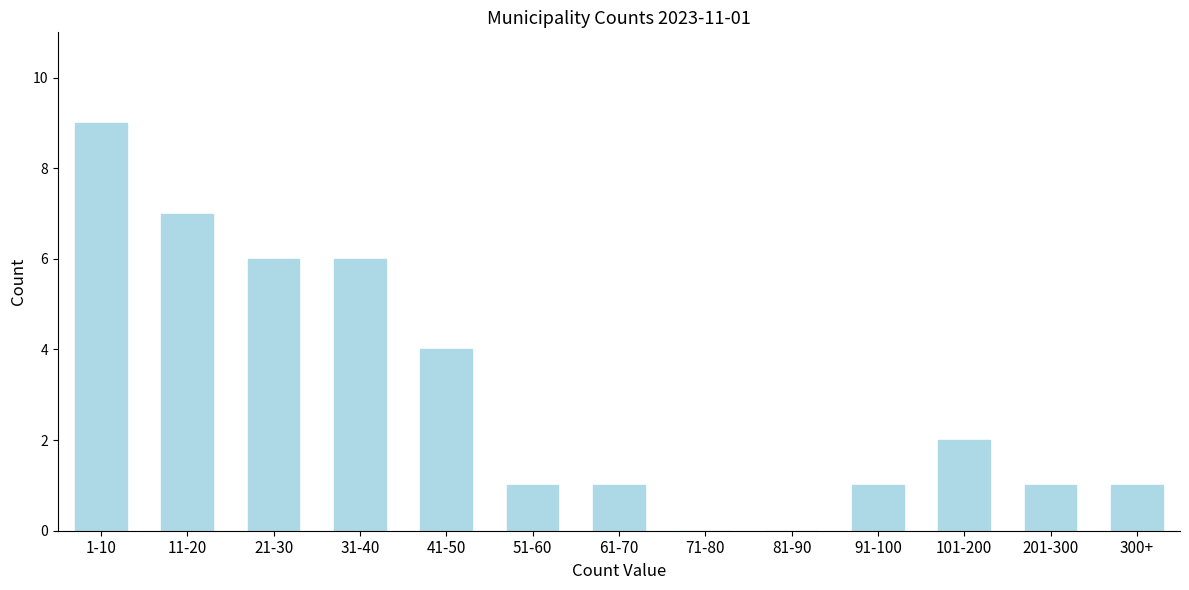

Reading left to right, what are all the values shown in this chart?

1-10=9	11-20=7	21-30=6	31-40=6	41-50=4	51-60=1	61-70=1	71-80=0	81-90=0	91-100=1	101-200=2	201-300=1	300+=1